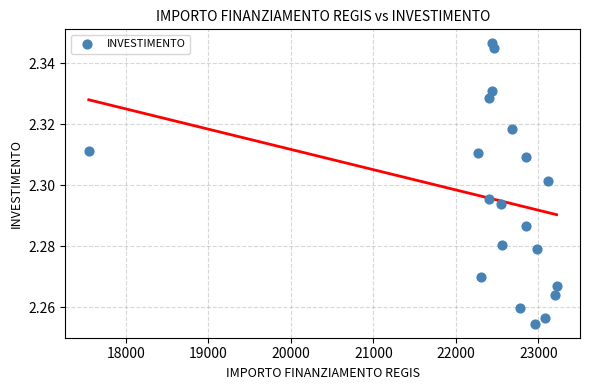

What is the range of X values (max minus min)?

5670.6